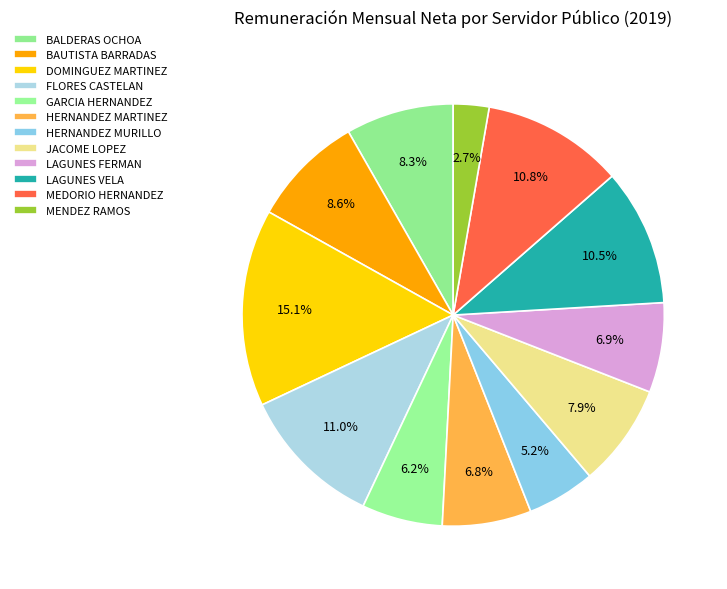

To the nearest percent, what is the difference between the HERNANDEZ MARTINEZ and GARCIA HERNANDEZ slice percentages?

1%